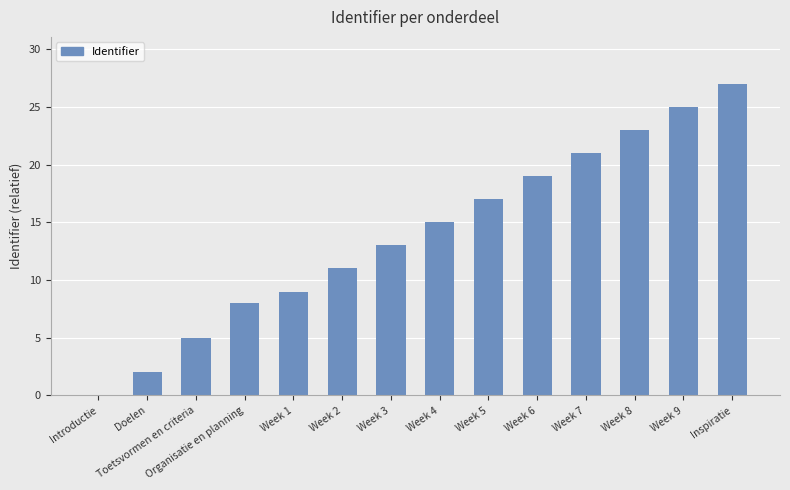

Is it true that the value at Week 2 is 11?

True